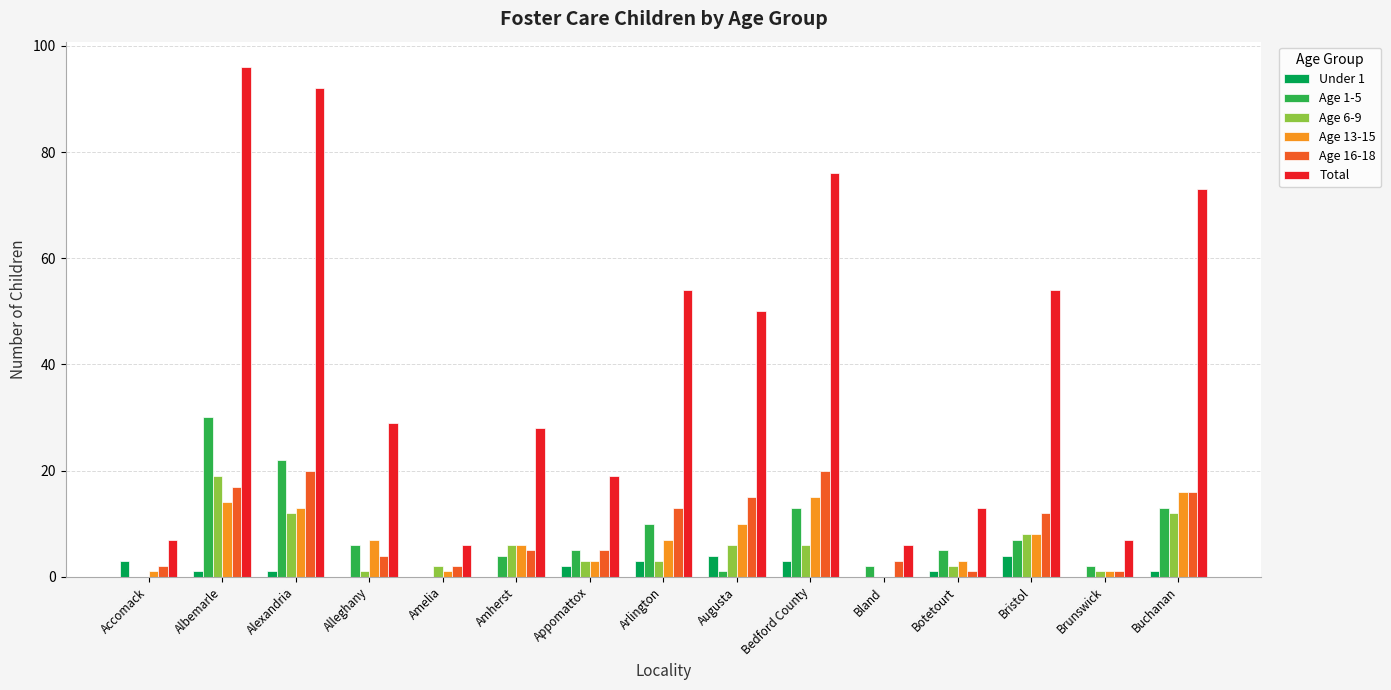

Between Albemarle and Bland, which series saw the biggest shift?

Total